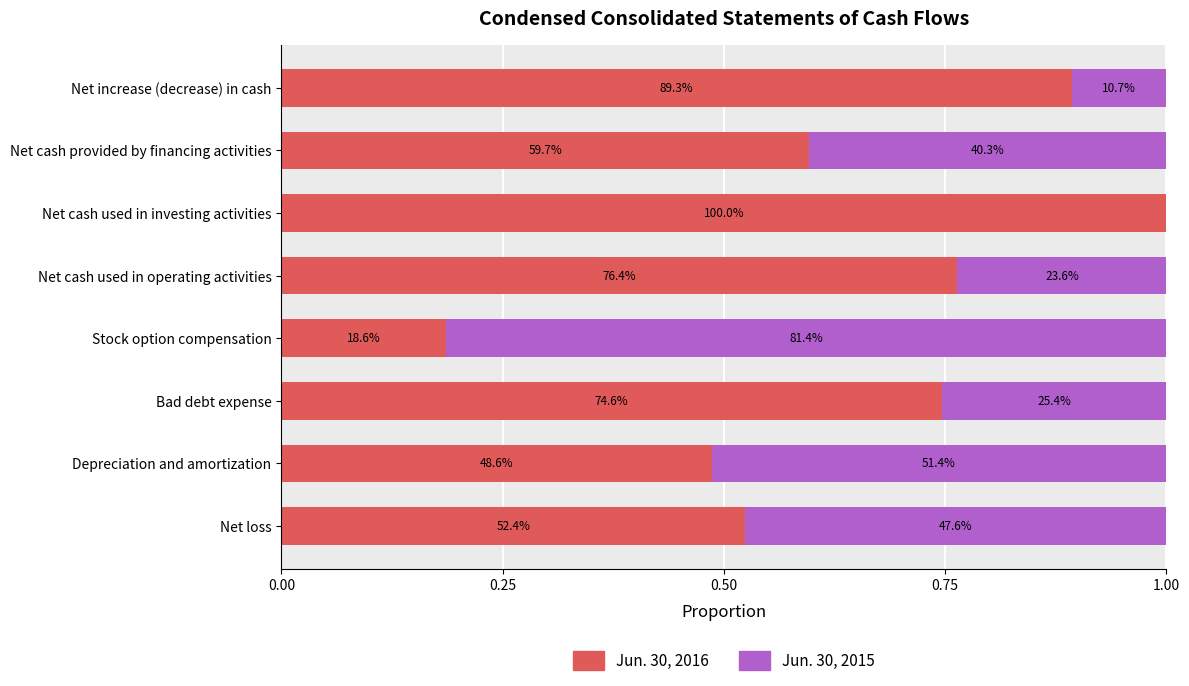

What are all the series names shown in the legend?

Jun. 30, 2016, Jun. 30, 2015